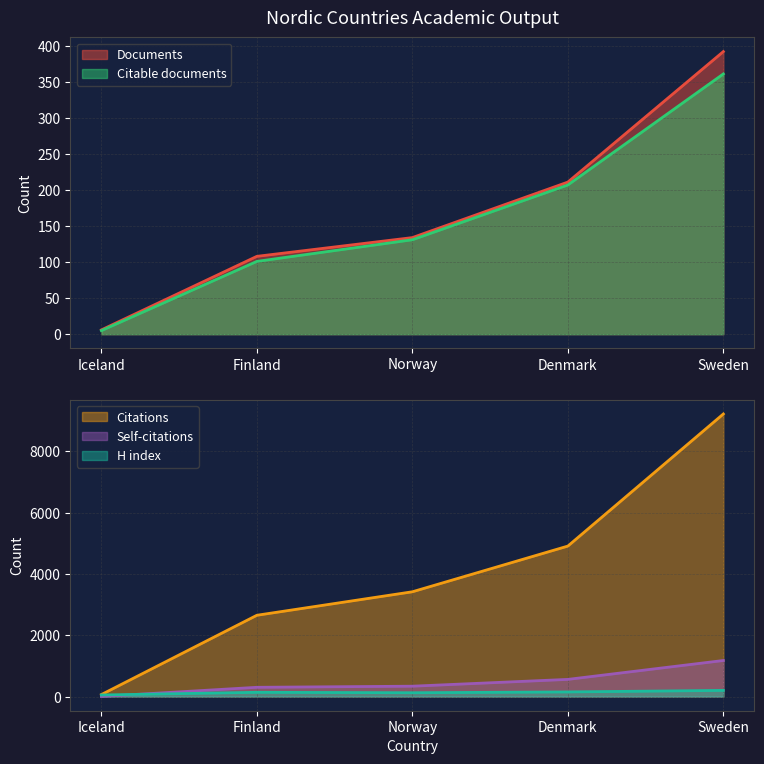

Reading left to right, what are all the values shown in this chart?

Documents: 6	108	134	211	392
Citable documents: 5	101	131	207	361
Citations: 66	2652	3418	4908	9216
Self-citations: 5	303	339	561	1177
H index: 52	140	126	152	202